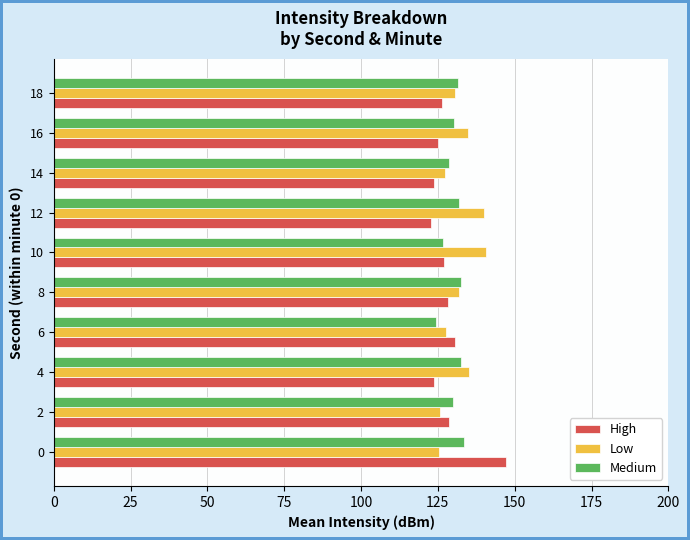

What is the difference between the second highest and minimum values in the High series?

7.8